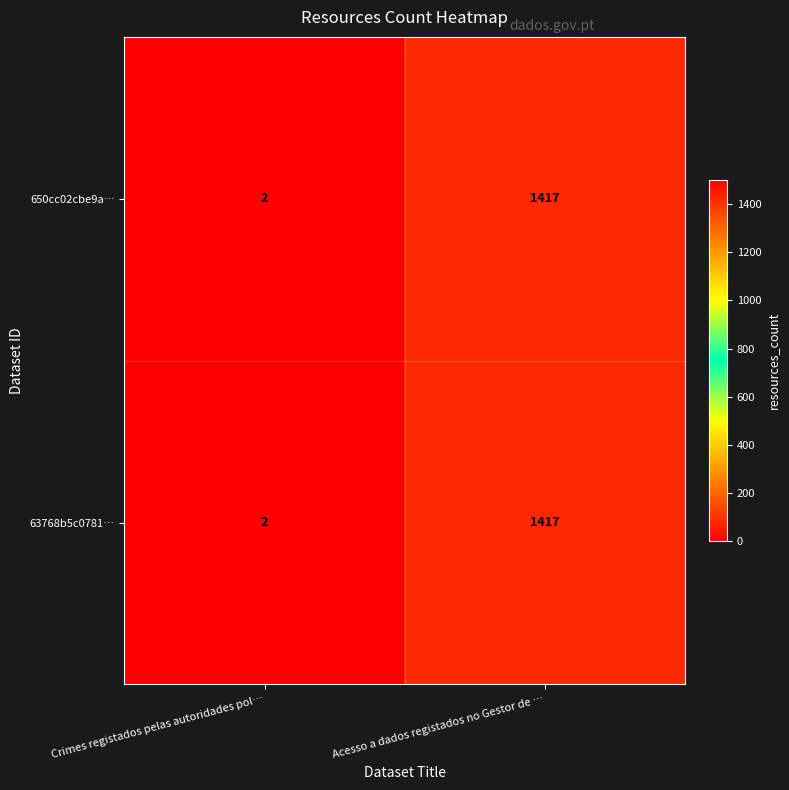

Reading left to right, transcribe all the data shown in this chart.

650cc02cbe9a…: 2	1417
63768b5c0781…: 2	1417